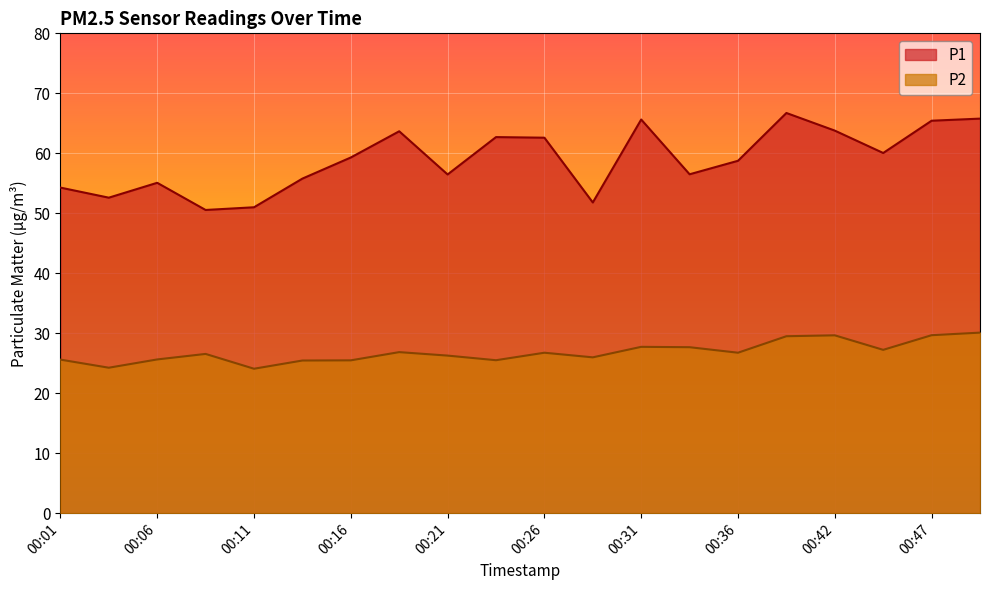

Reading left to right, list all the values displayed in this chart.

P1: 54.3	52.6	55.1	50.5	51.0	55.8	59.3	63.7	56.5	62.7	62.6	51.8	65.6	56.5	58.8	66.7	63.8	60.0	65.4	65.8
P2: 25.6	24.2	25.6	26.6	24.1	25.4	25.5	26.9	26.3	25.5	26.8	26.0	27.7	27.7	26.8	29.5	29.6	27.2	29.7	30.1